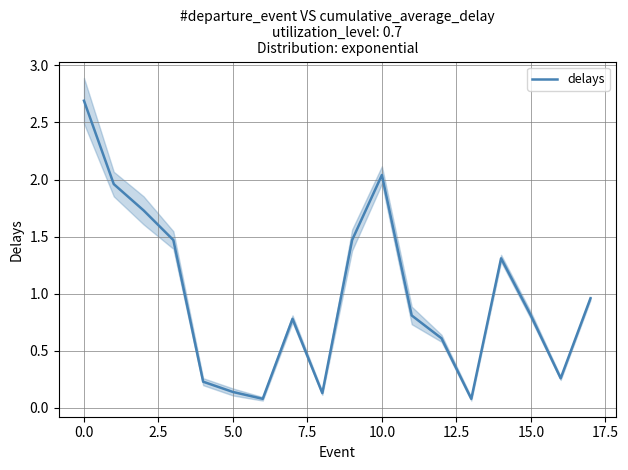

What is the maximum value for delays?

2.7